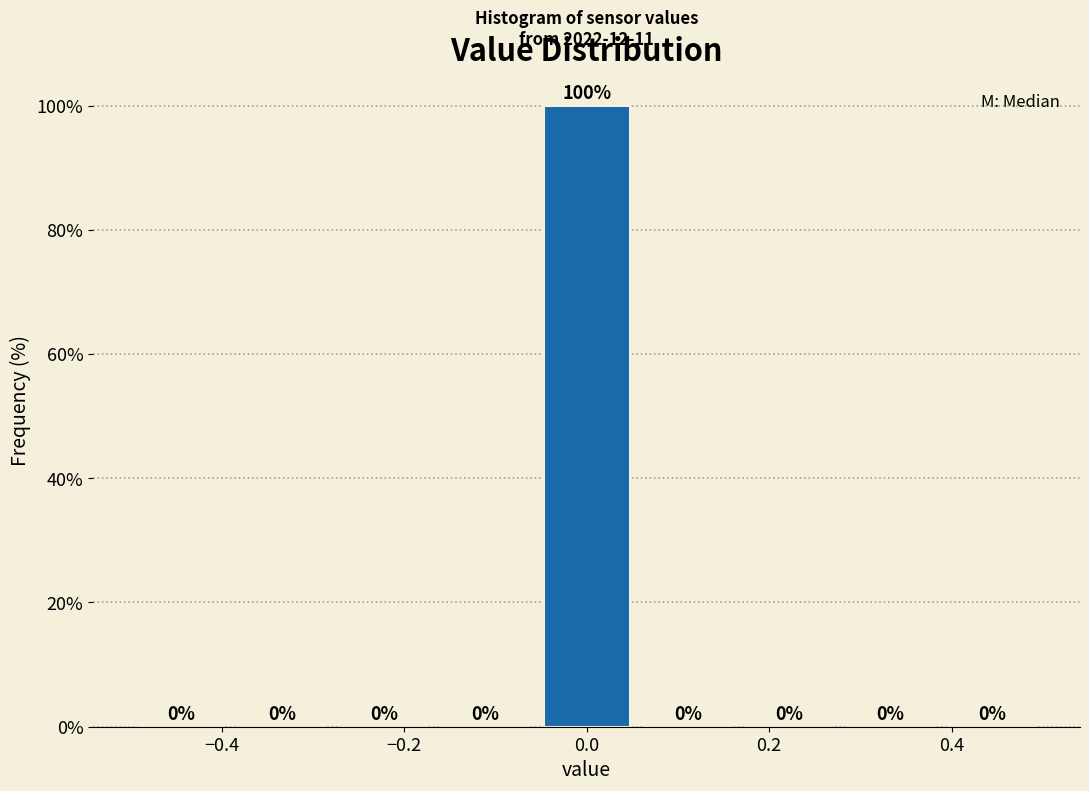

Which range on the x-axis has the tallest bar?

-0.06 to 0.06